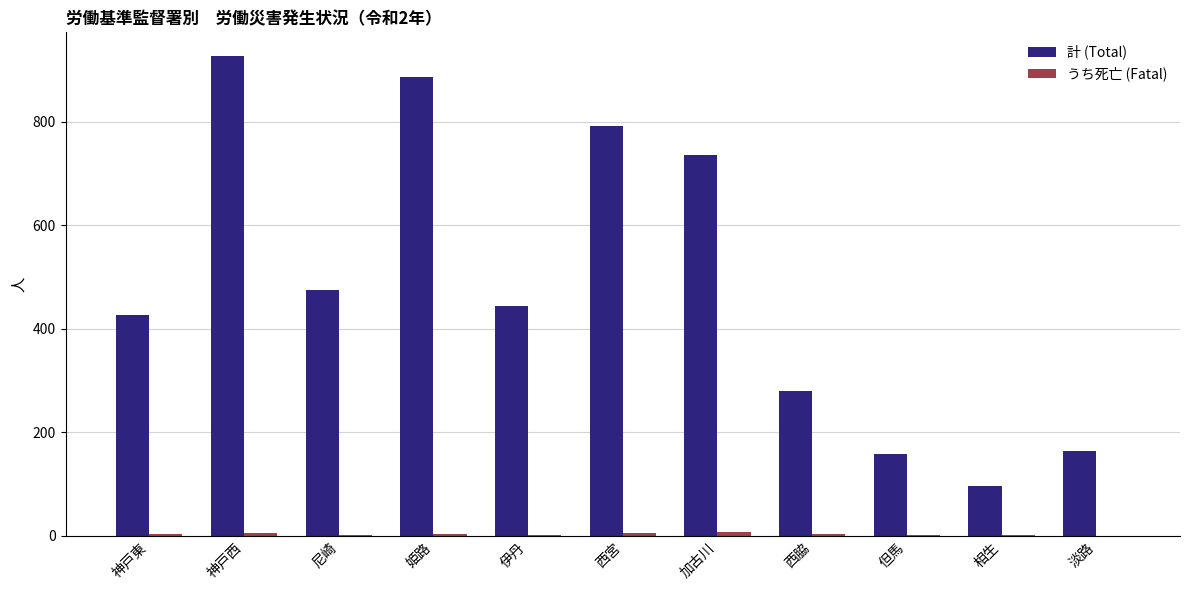

Is it true that 計 (Total) equals 455 at 西脇?

False